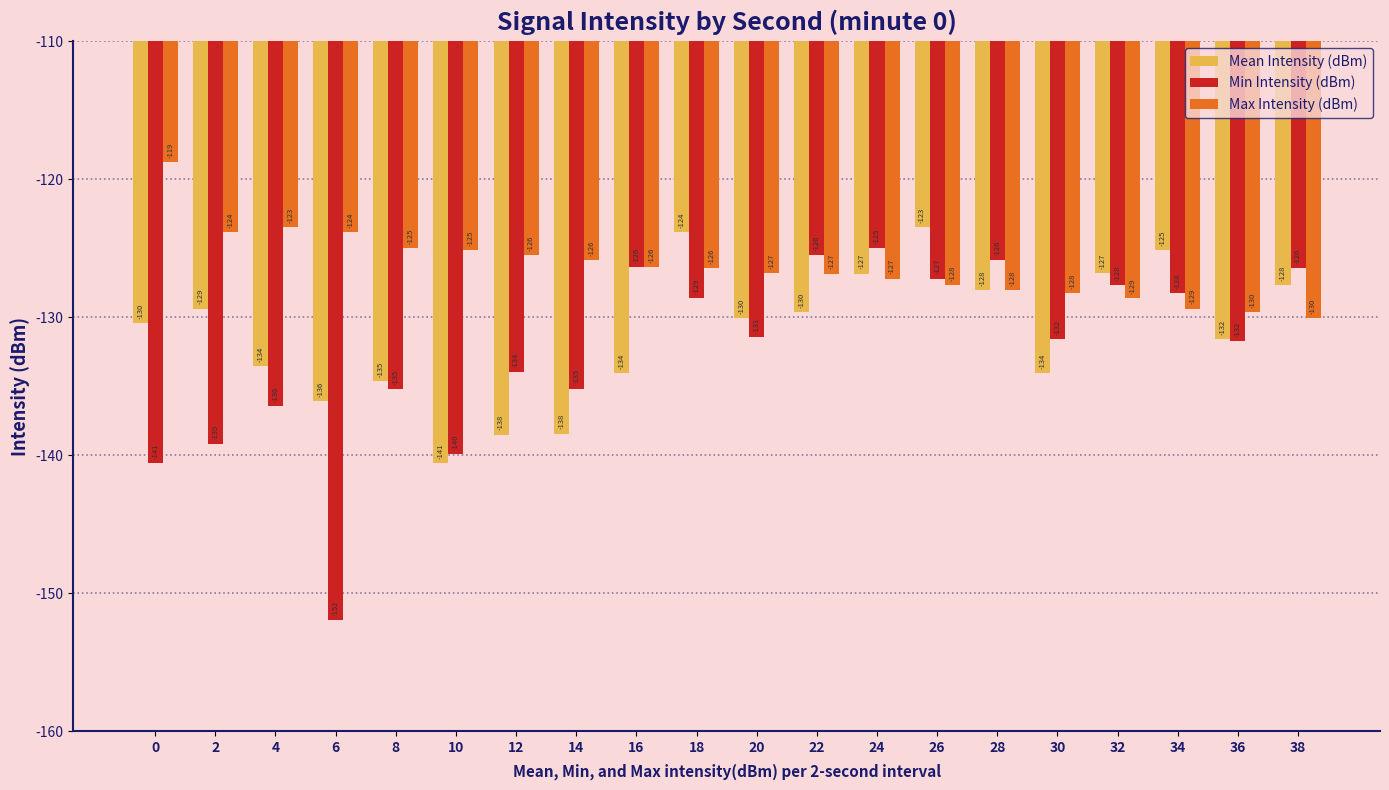

Are the bars horizontal?

No